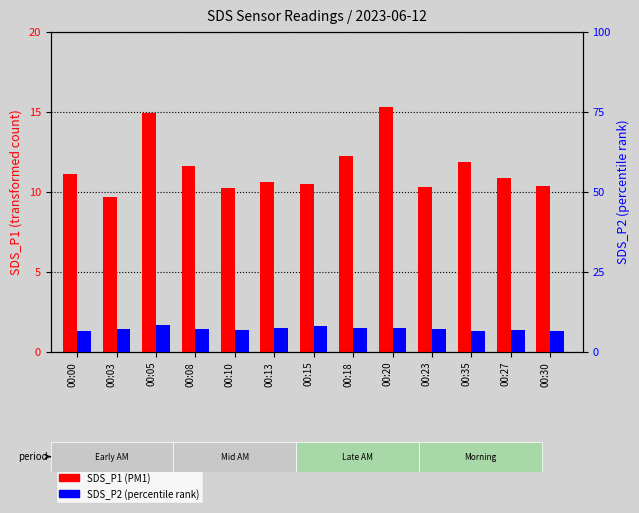

At which category is the sum across all series the highest?

00:05